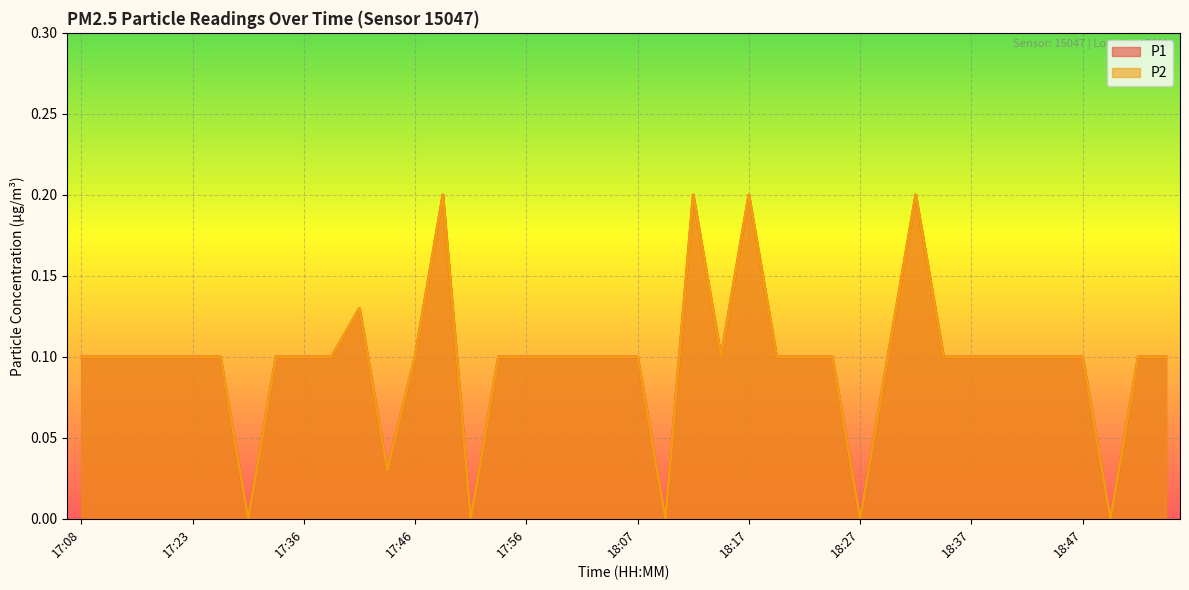

At how many categories does at least one series exceed 0?

35